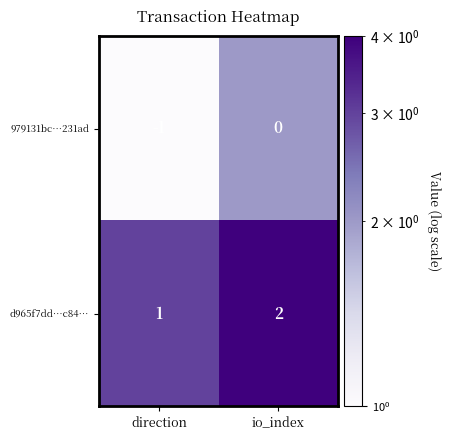

At which category is the sum across all series the highest?

io_index